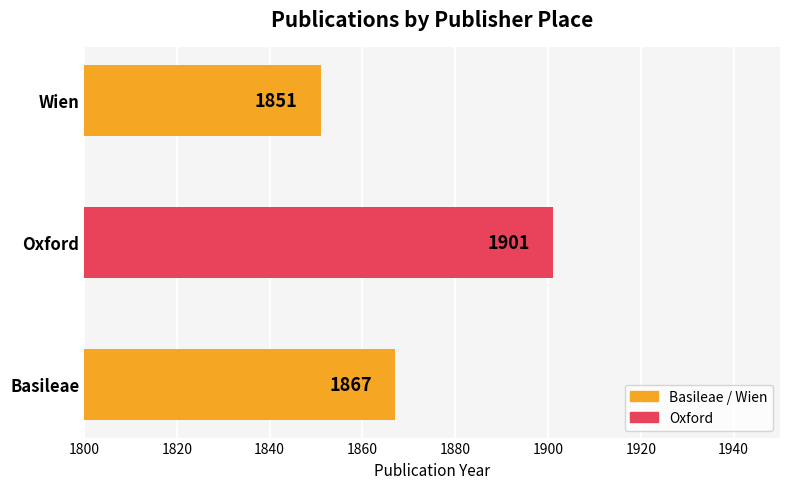

The value at Oxford is 1901. True or false?

True